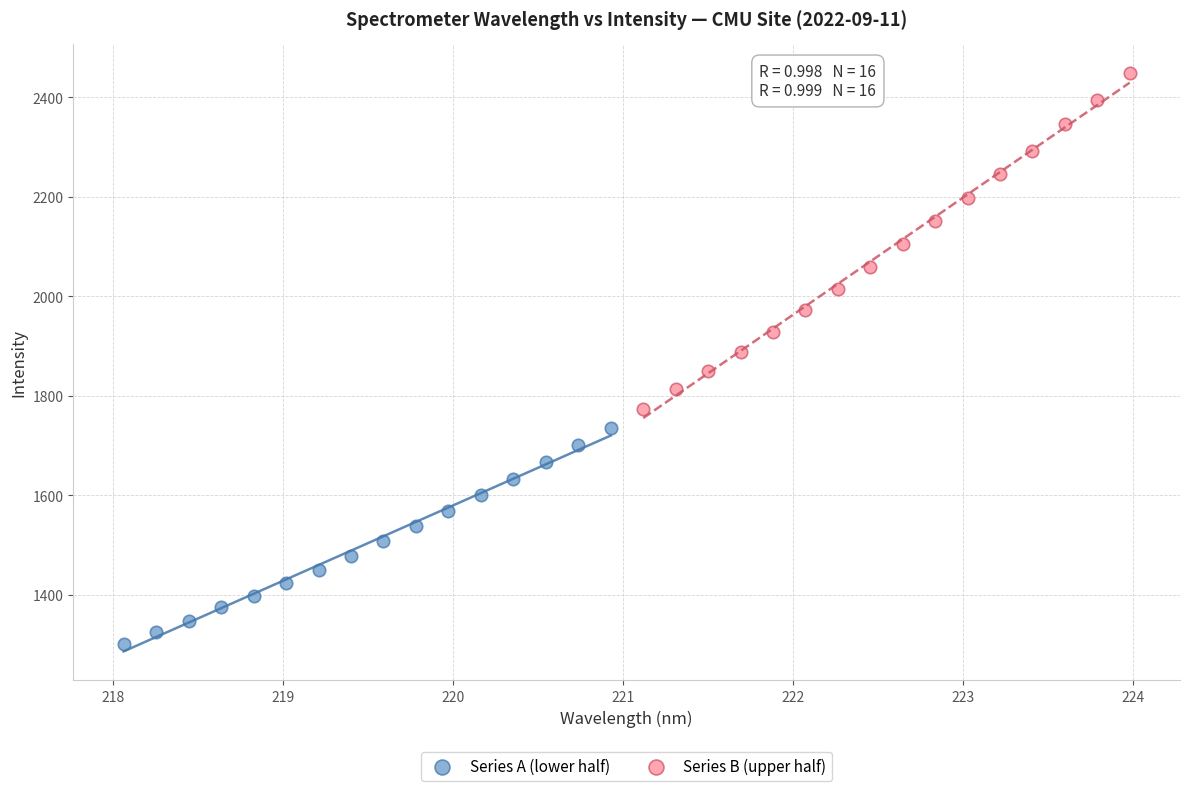

Which series contains the lowest Y value?

Series A (lower half)